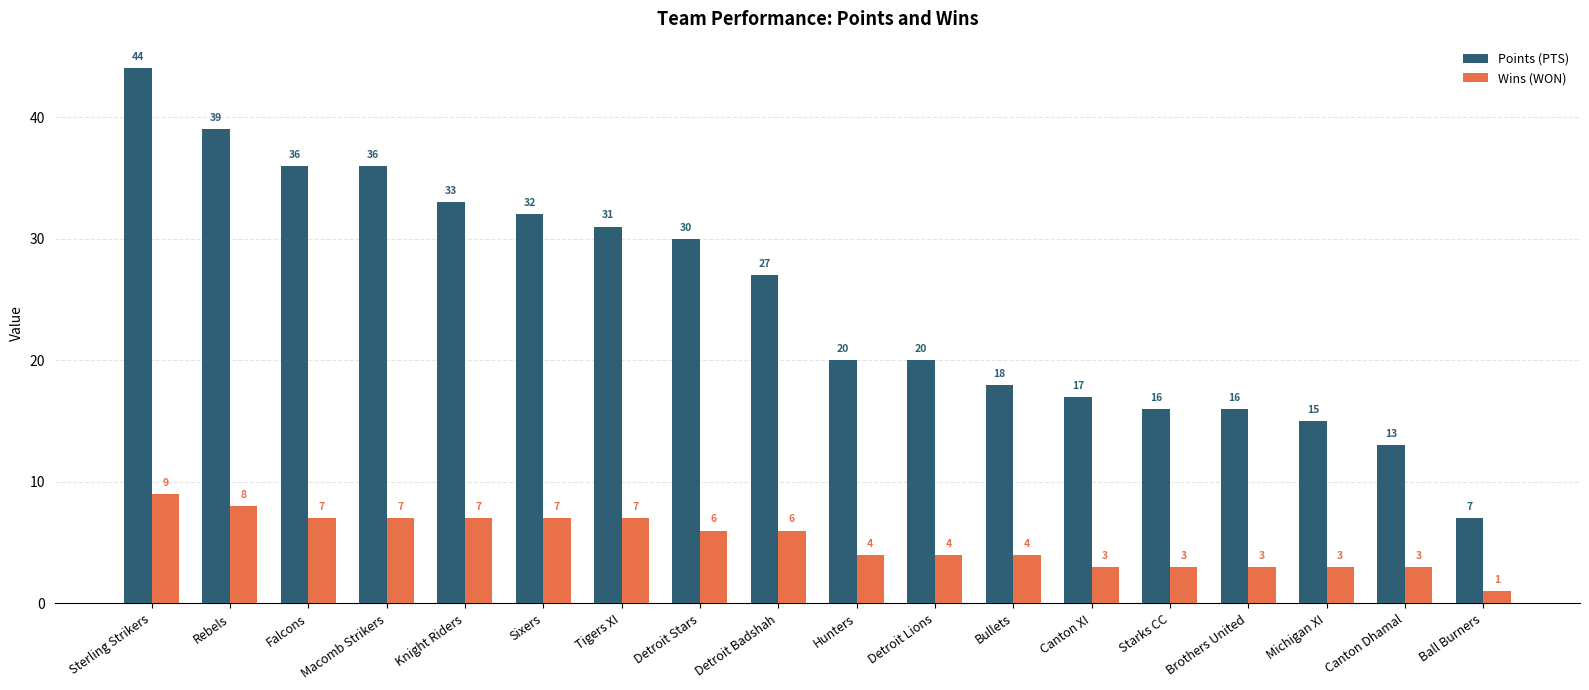

What is the difference between the maximum and minimum values in the Wins (WON) series?

8